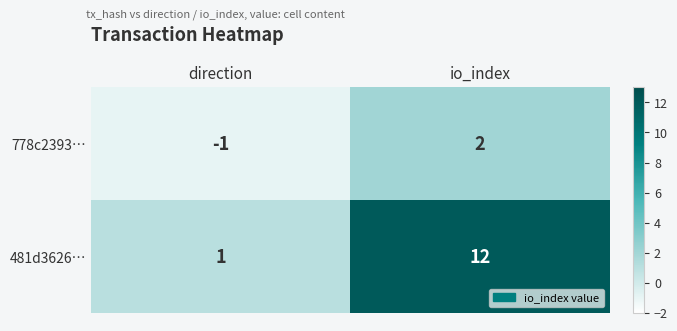

What is the difference between the highest and lowest values at direction?

2